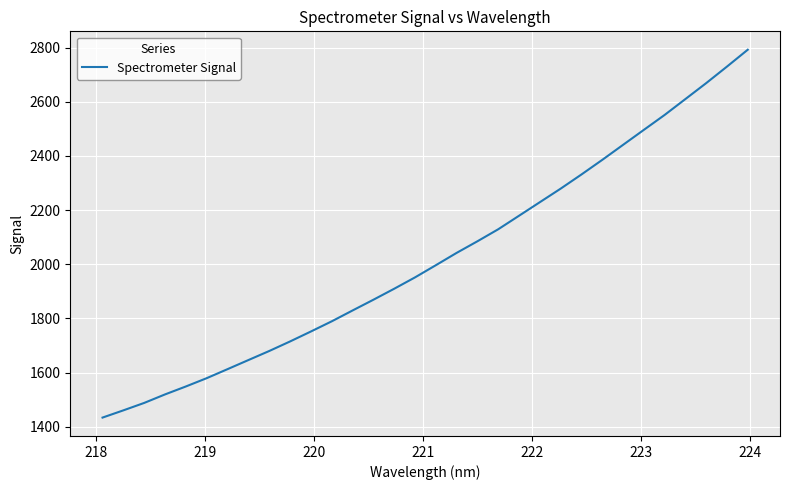

What is the smallest value displayed?

1433.7